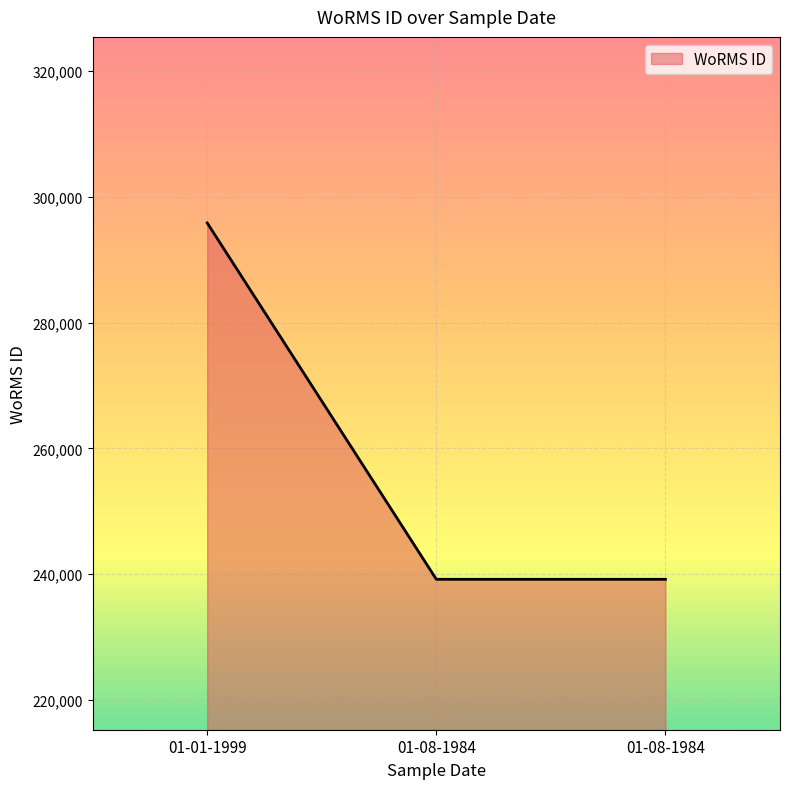

How many categories are shown in the chart?

3